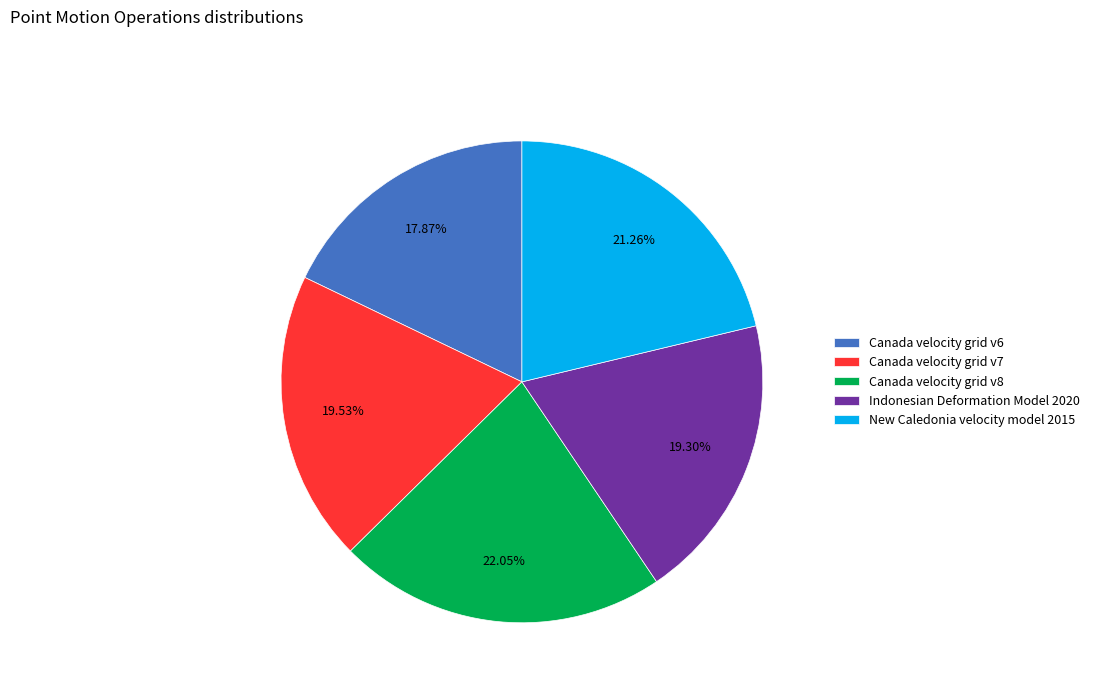

To the nearest percent, what is the combined percentage of Canada velocity grid v7 and New Caledonia velocity model 2015?

41%